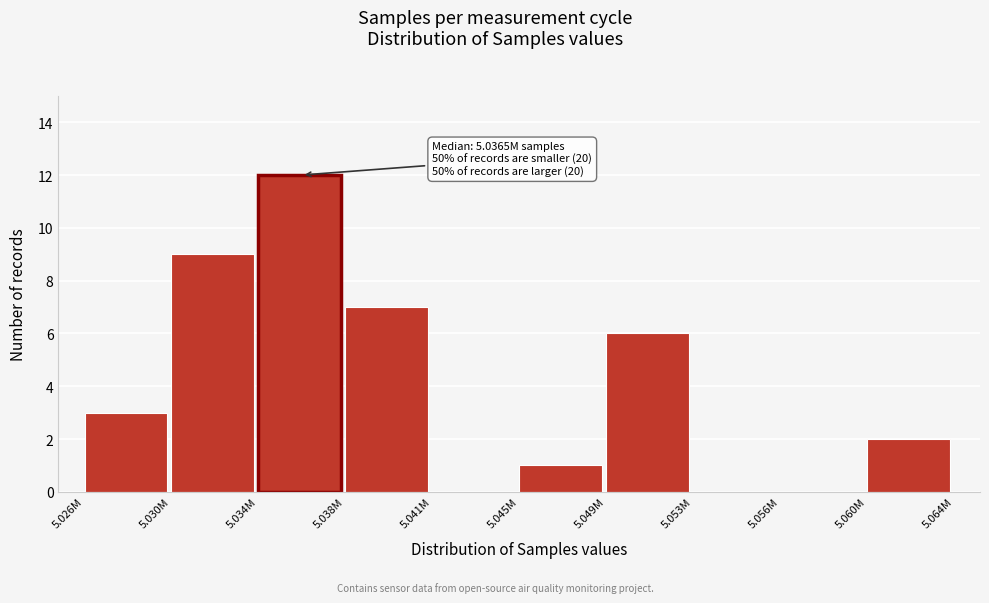

Reading right to left, list all the values displayed in this chart.

5.060M=2	5.056M=0	5.053M=0	5.049M=6	5.045M=1	5.041M=0	5.038M=7	5.034M=12	5.030M=9	5.026M=3